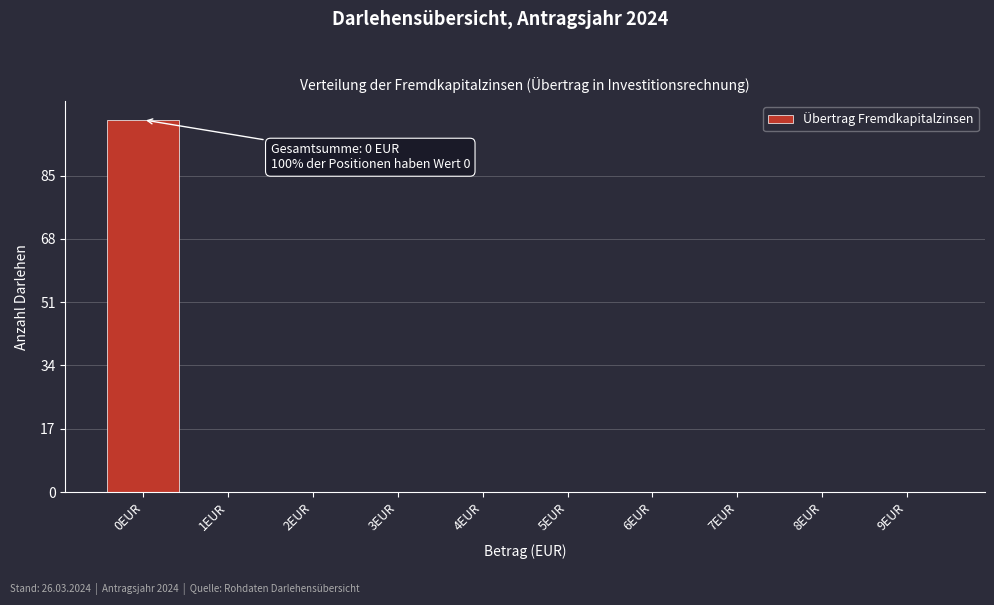

Which range on the x-axis has the tallest bar?

-0.5 to 0.5